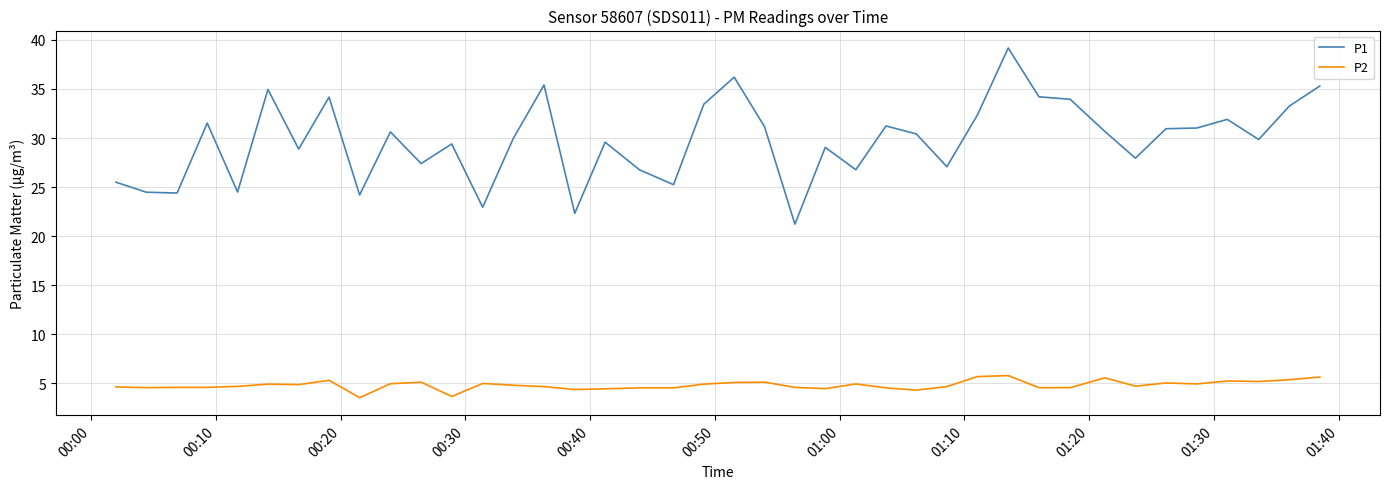

List the series in order of their overall mean, highest first.

P1, P2